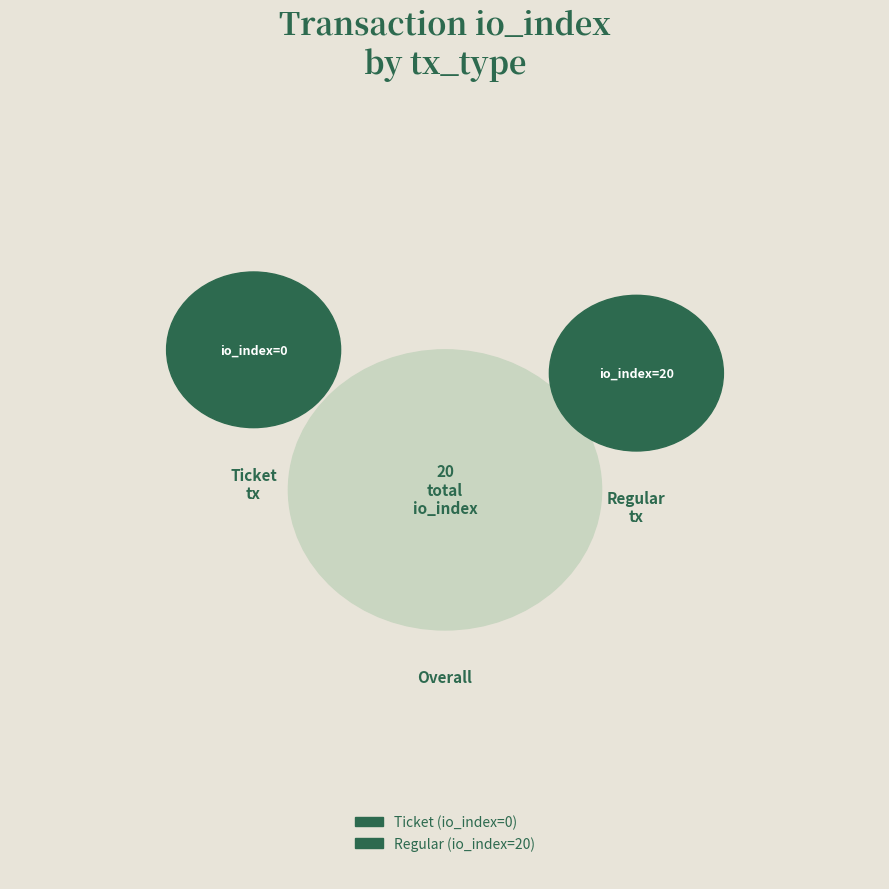

How many segments does this pie chart have?

2